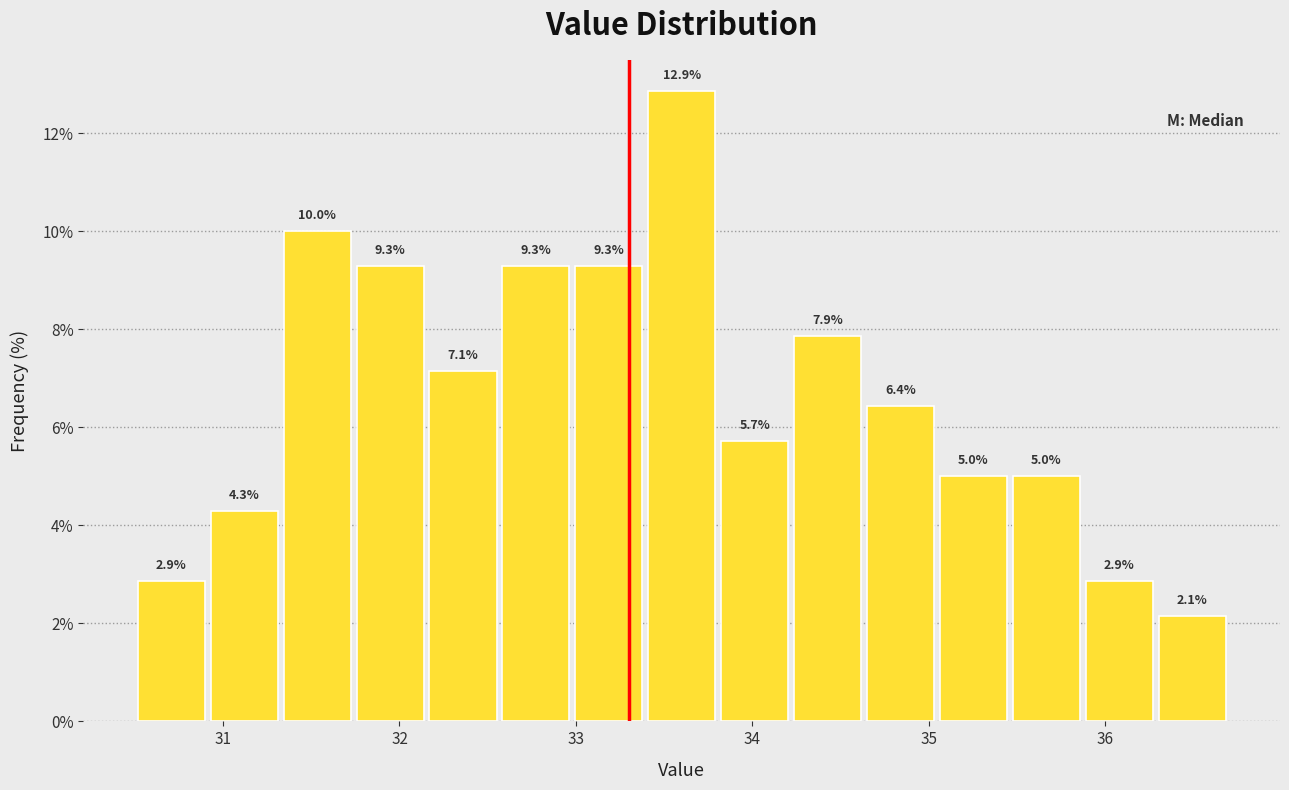

Reading left to right, list every bar in this chart as the range it spans on the x-axis followed by its height. The bar edges are not printed on the chart, so give them approximately, as read against the axis.

30.5 to 30.9: 2.9
30.9 to 31.3: 4.3
31.3 to 31.7: 10.0
31.7 to 32.2: 9.3
32.2 to 32.6: 7.1
32.6 to 33.0: 9.3
33.0 to 33.4: 9.3
33.4 to 33.8: 12.9
33.8 to 34.2: 5.7
34.2 to 34.6: 7.9
34.6 to 35.0: 6.4
35.0 to 35.5: 5.0
35.5 to 35.9: 5.0
35.9 to 36.3: 2.9
36.3 to 36.7: 2.1